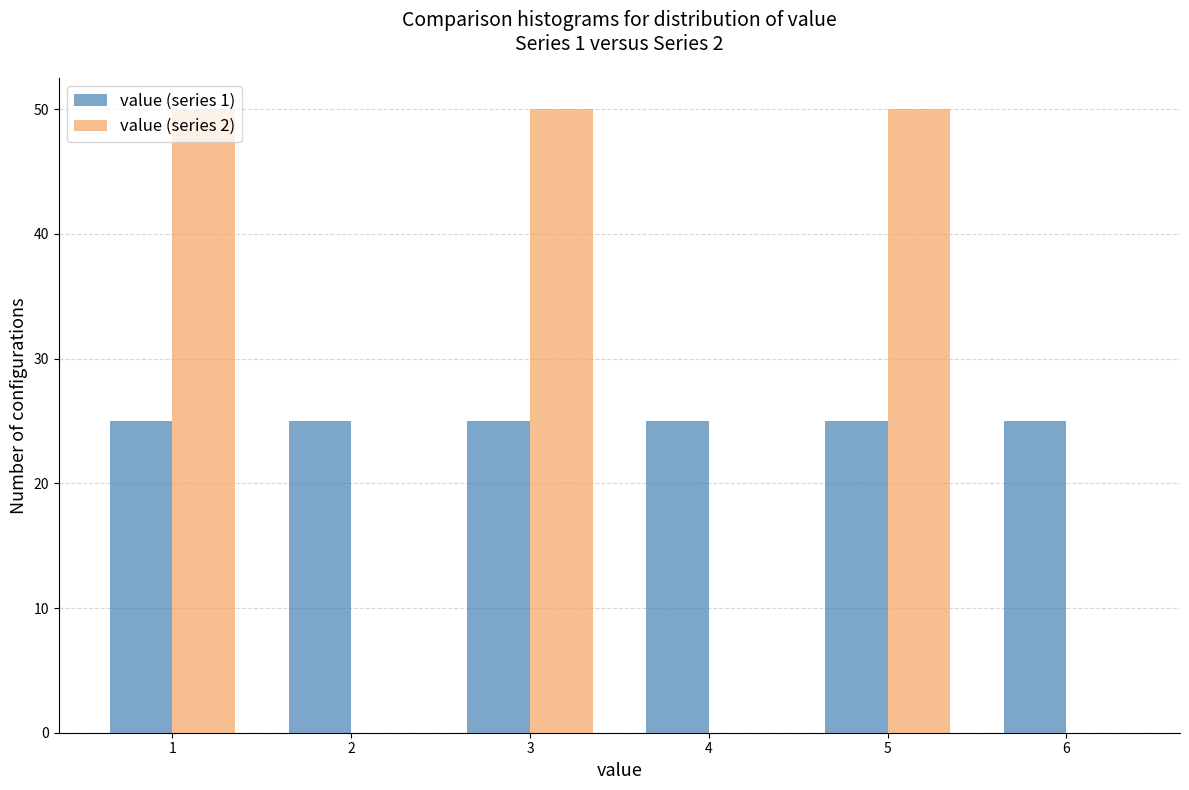

Reading left to right, transcribe this chart: for each range on the x-axis, give the height of each series' bar. The values are not printed on the chart, so give them approximately, as read against the axis.

0.5 to 1.5: value (series 1)=25	value (series 2)=50
1.5 to 2.5: value (series 1)=25	value (series 2)=0
2.5 to 3.5: value (series 1)=25	value (series 2)=50
3.5 to 4.5: value (series 1)=25	value (series 2)=0
4.5 to 5.5: value (series 1)=25	value (series 2)=50
5.5 to 6.5: value (series 1)=25	value (series 2)=0